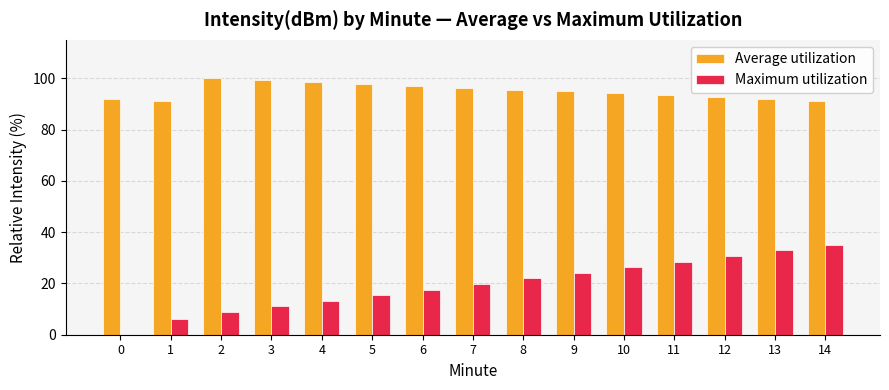

Which category has the highest value in the Maximum utilization series?

14